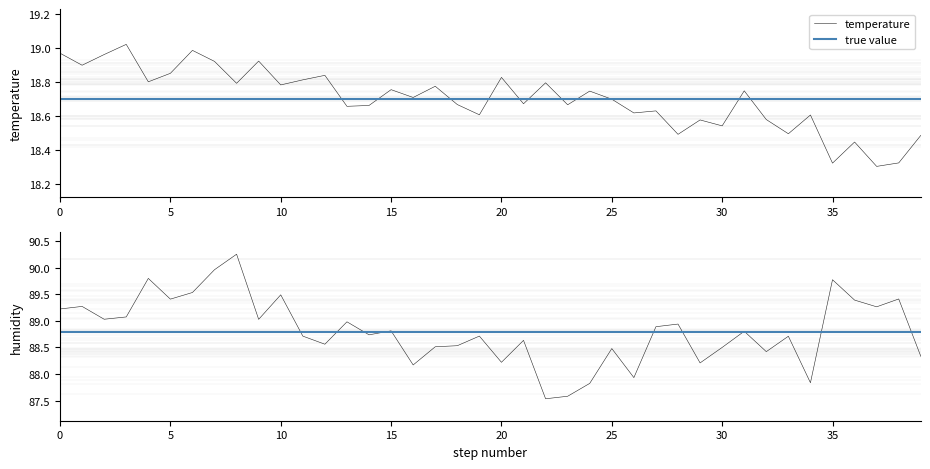

True or false: temperature has a value of 12.0 at 0.

False